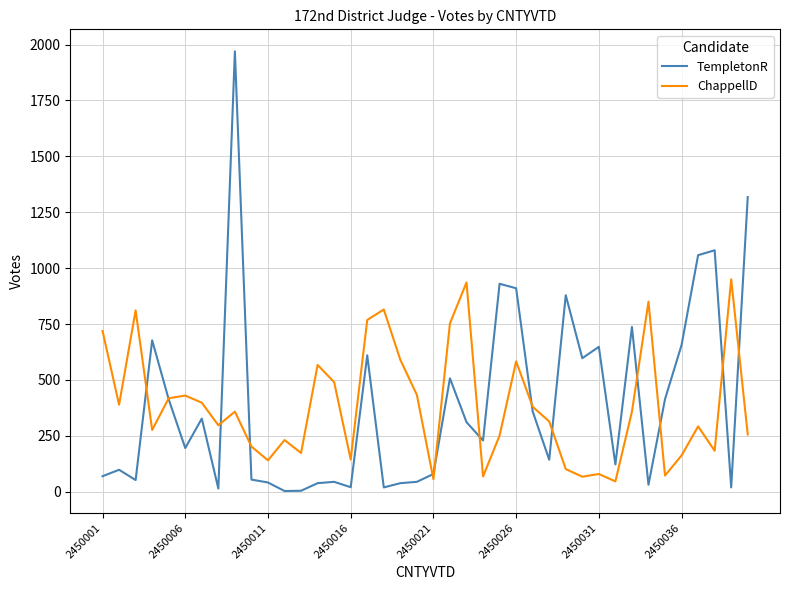

What is the average value of the ChappellD series?

385